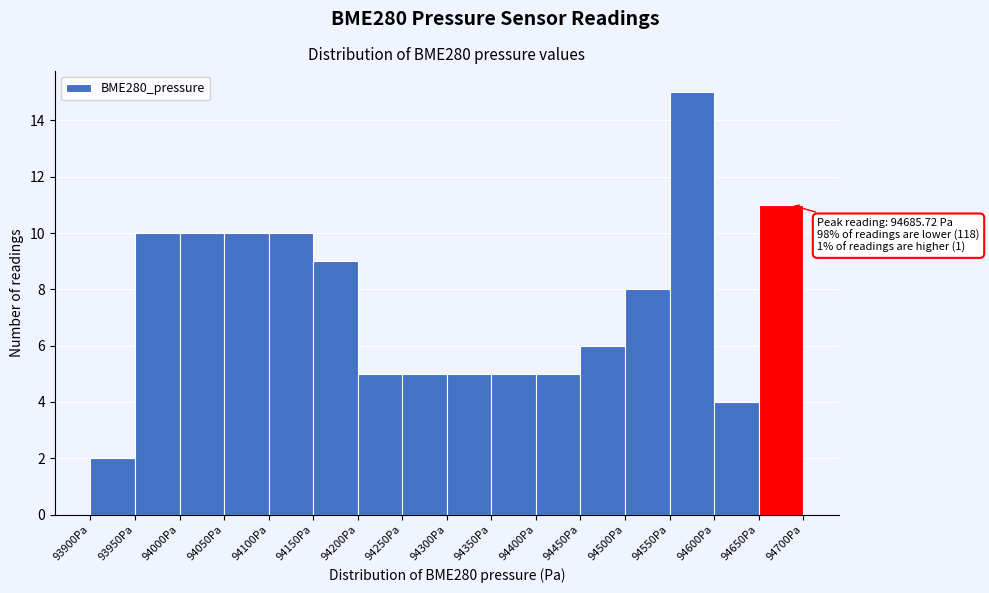

Over which range of the x-axis is the bar tallest?

94550 to 94600